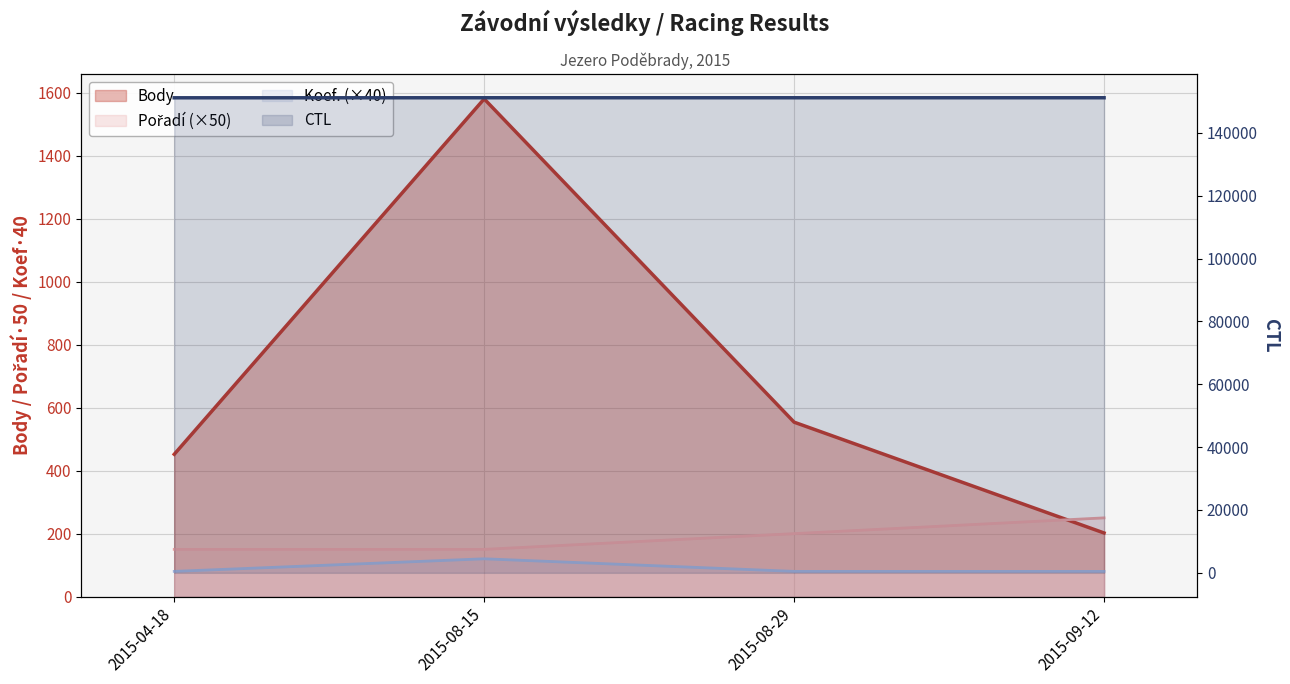

What is the spread (max minus min) of values at 2015-08-15?

151093